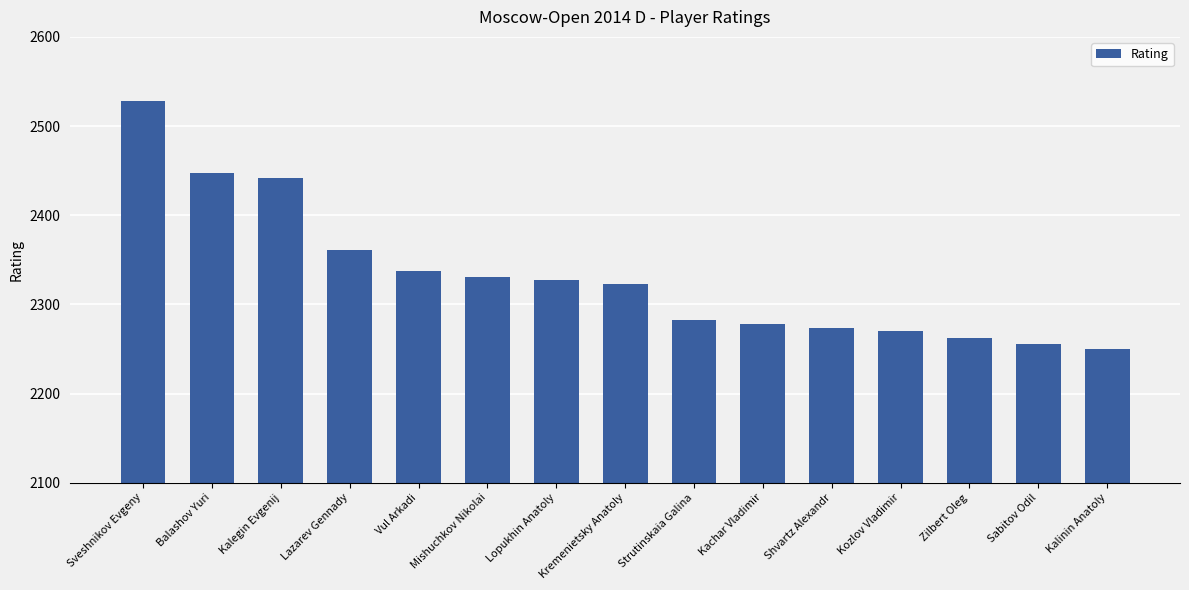

At which category does the chart reach its minimum across all series?

Kalinin Anatoly